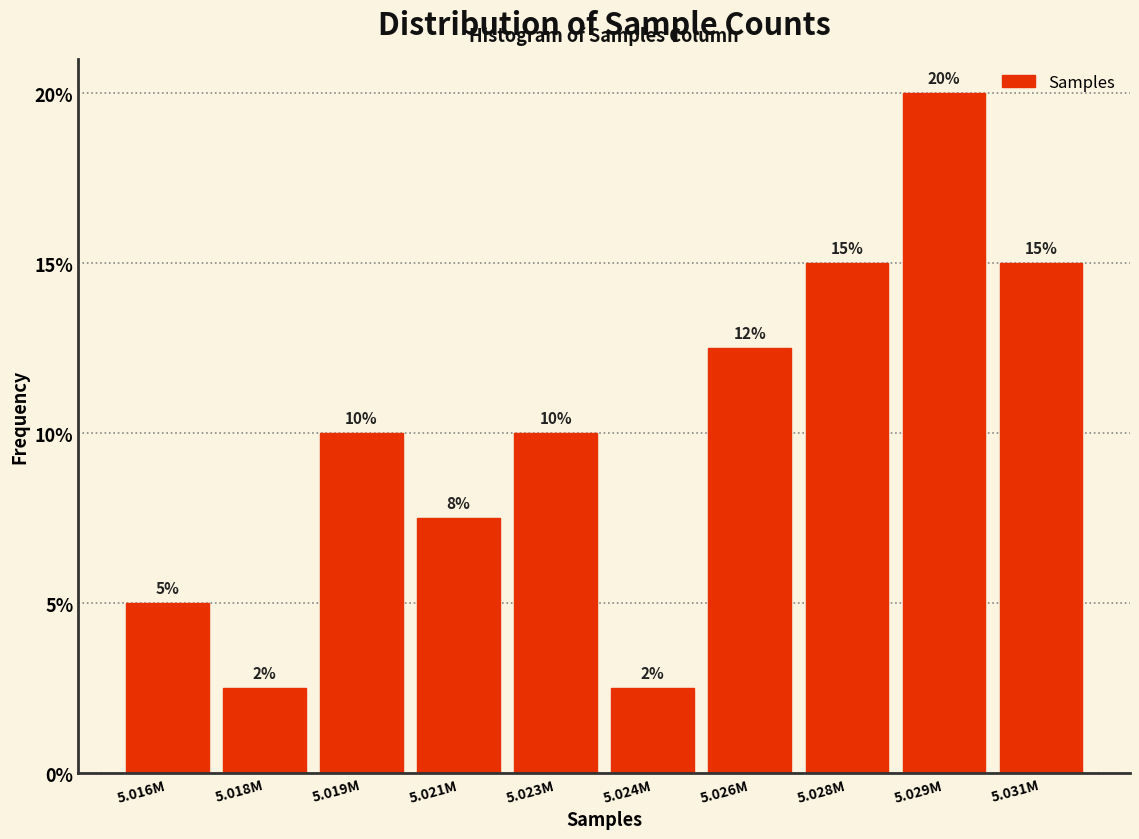

Does the chart contain any negative values?

No